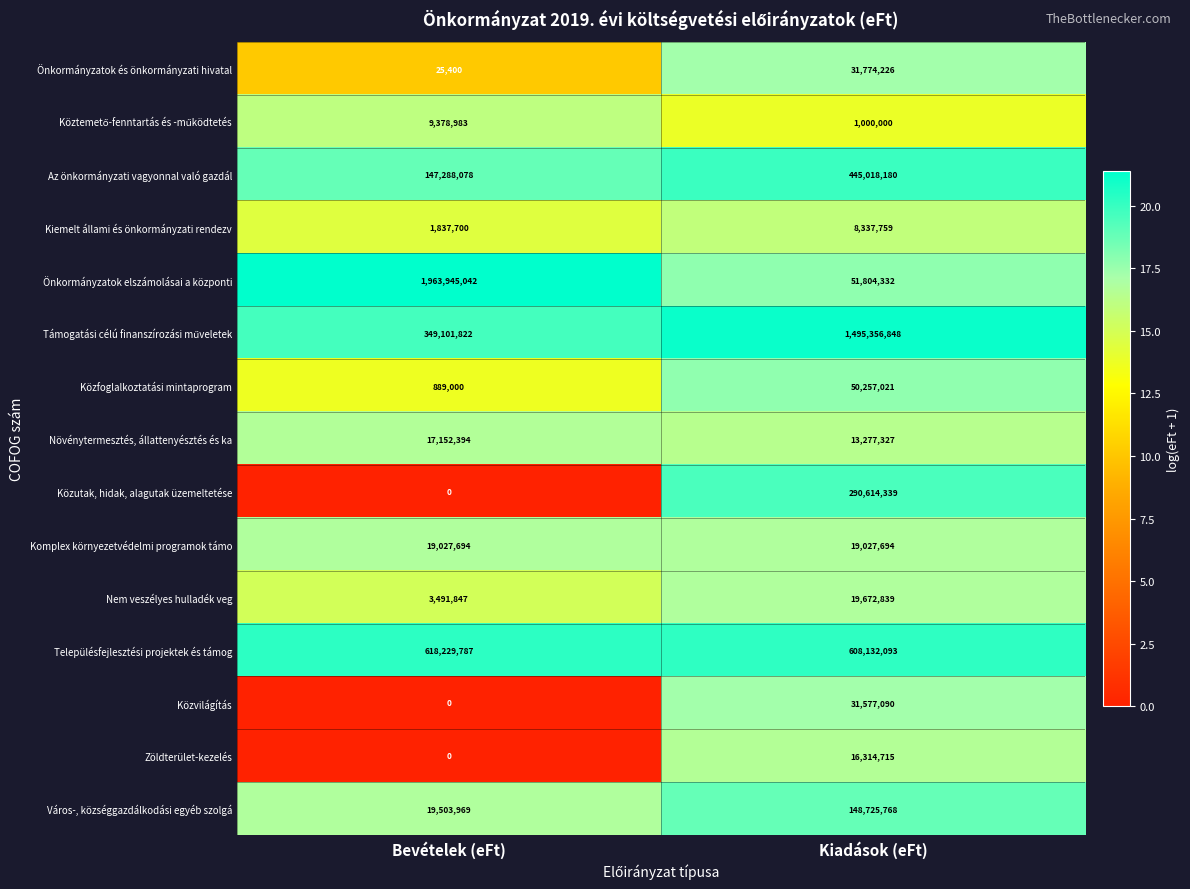

At which label is Nem veszélyes hulladék veg closest to 11582343?

Bevételek (eFt)